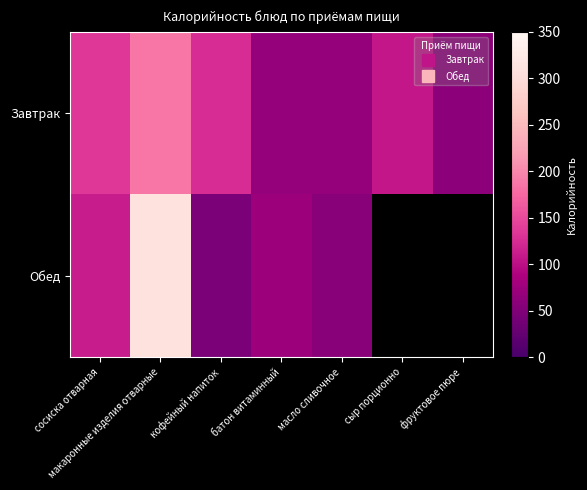

What is the spread (max minus min) of values at масло сливочное?

9.0